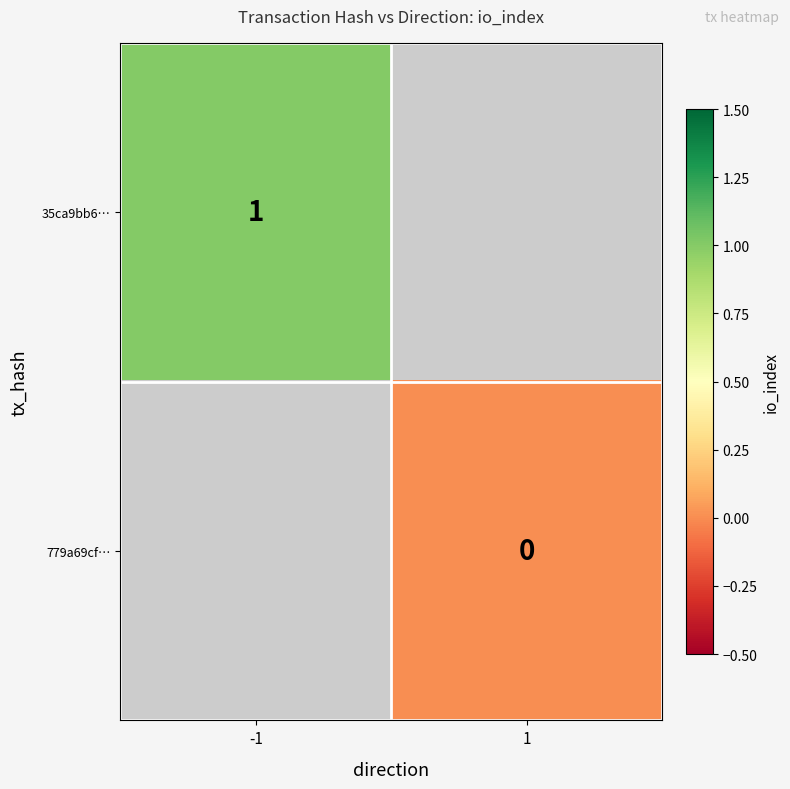

Is it true that 35ca9bb6… equals 1 at -1?

True